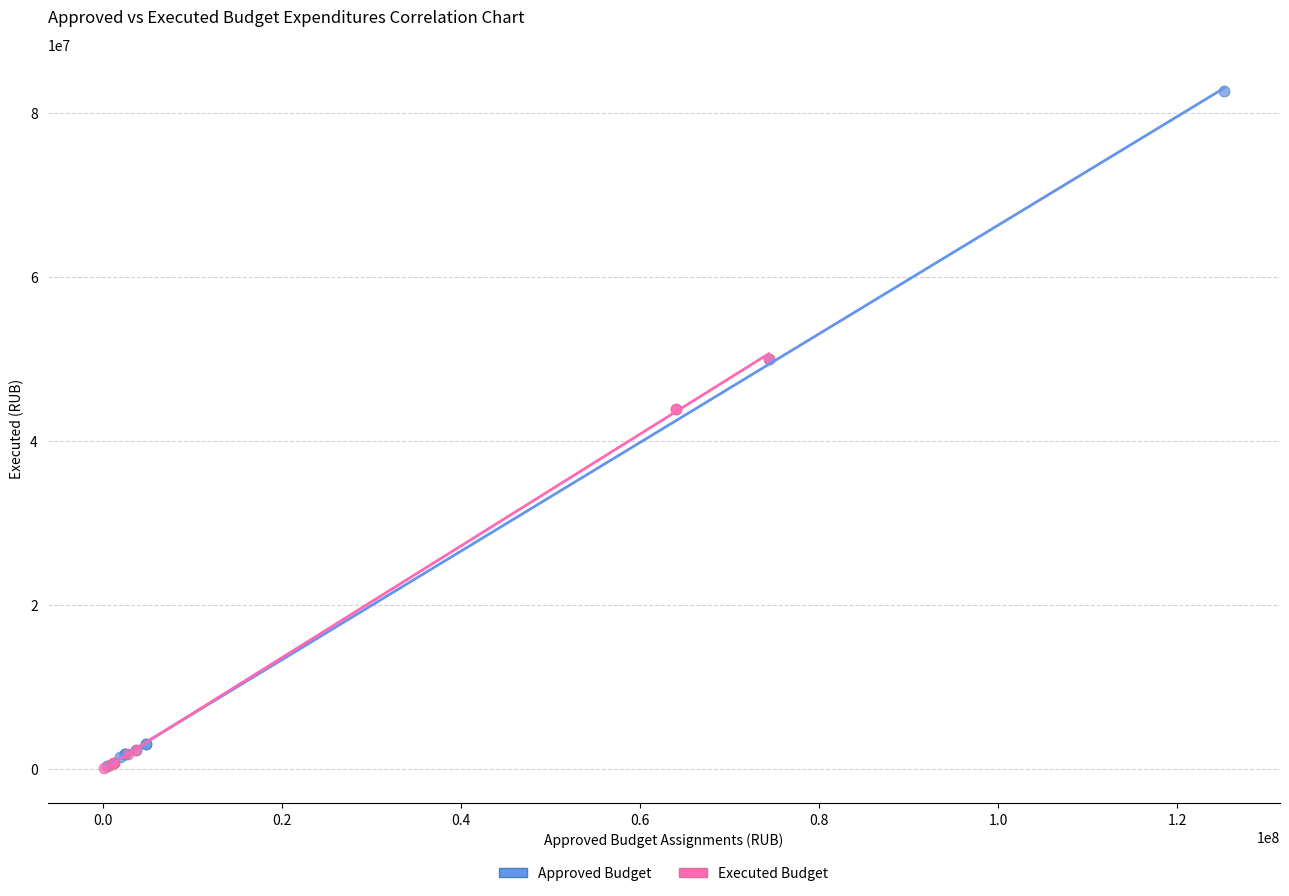

What are all the series names shown in the legend?

Approved Budget, Executed Budget